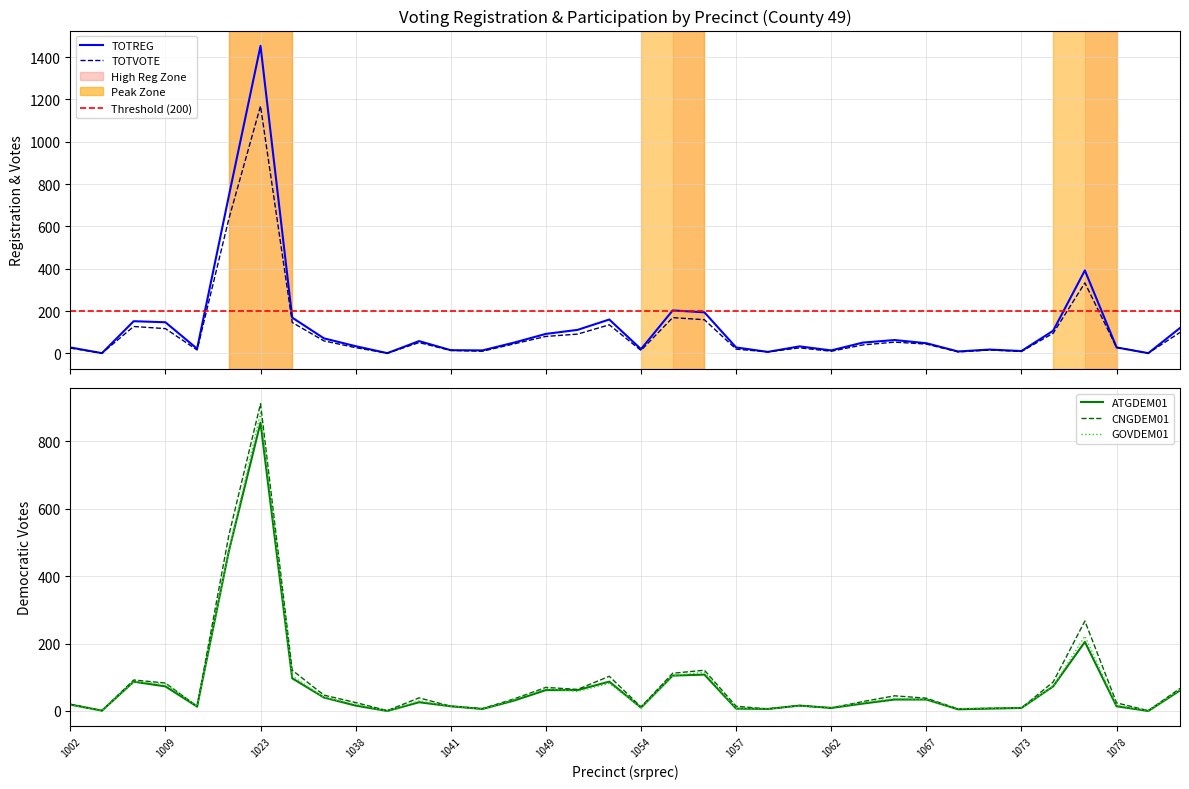

Which has a higher value, 1053 or 1080?

1053